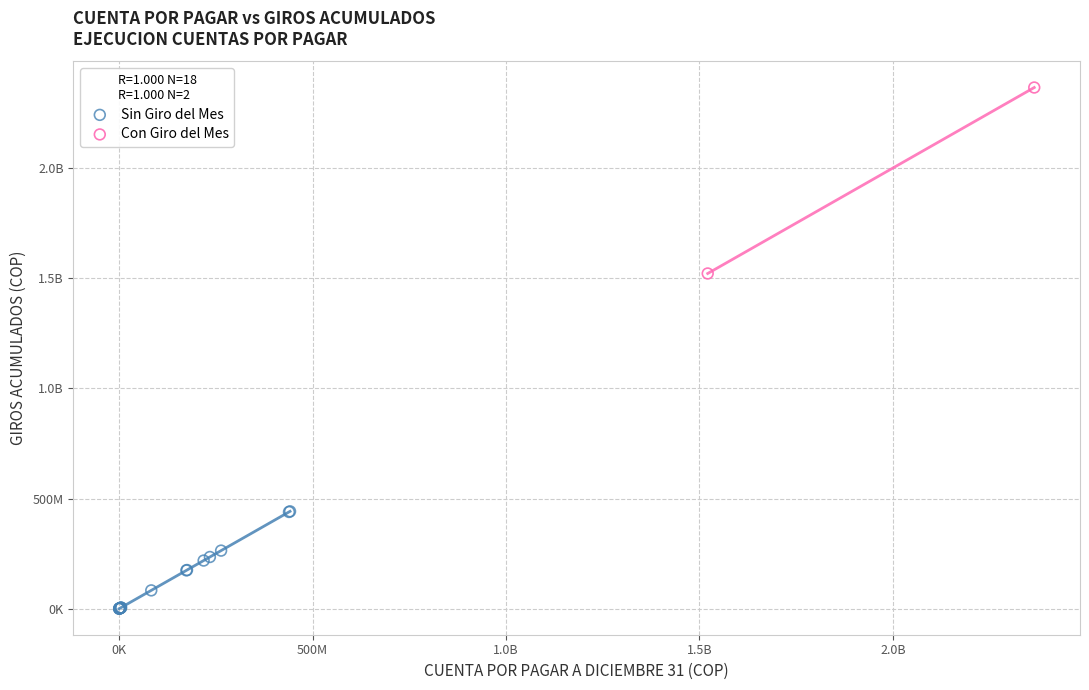

What are all the series names shown in the legend?

Sin Giro del Mes, Con Giro del Mes